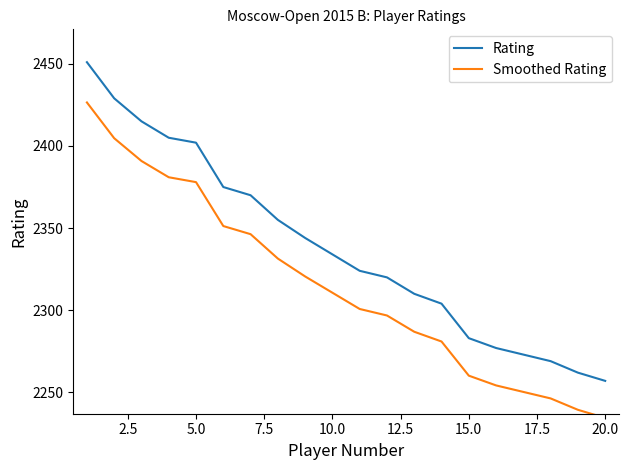

True or false: Rating and Smoothed Rating cross at least once.

False